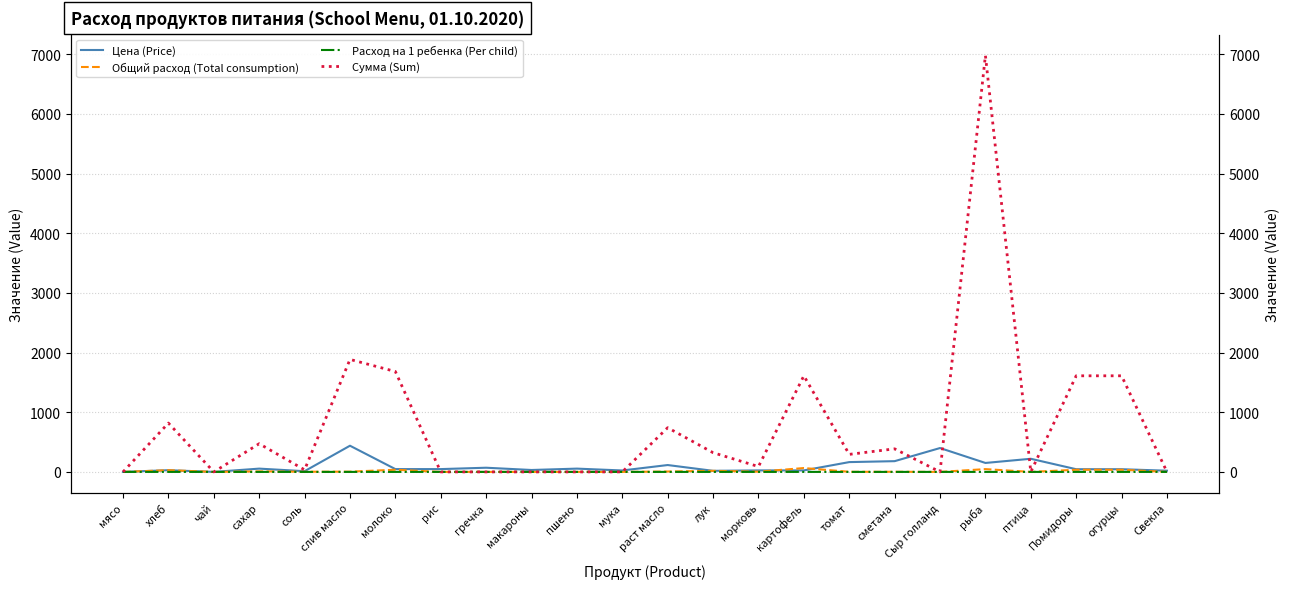

How many lines are shown in the chart?

4